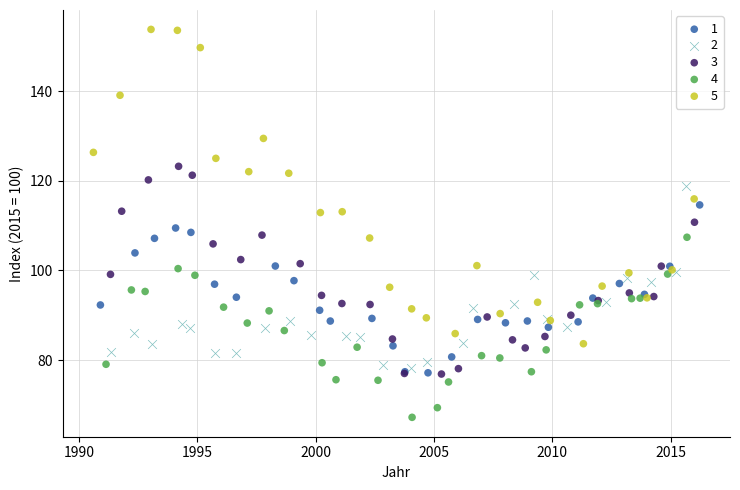

Which series reaches the maximum Y coordinate?

5